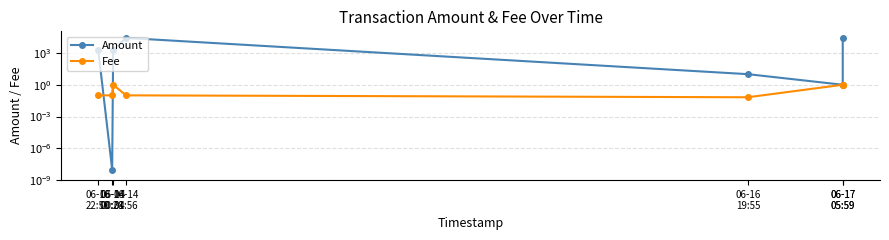

Which series has the largest total across all categories?

Amount